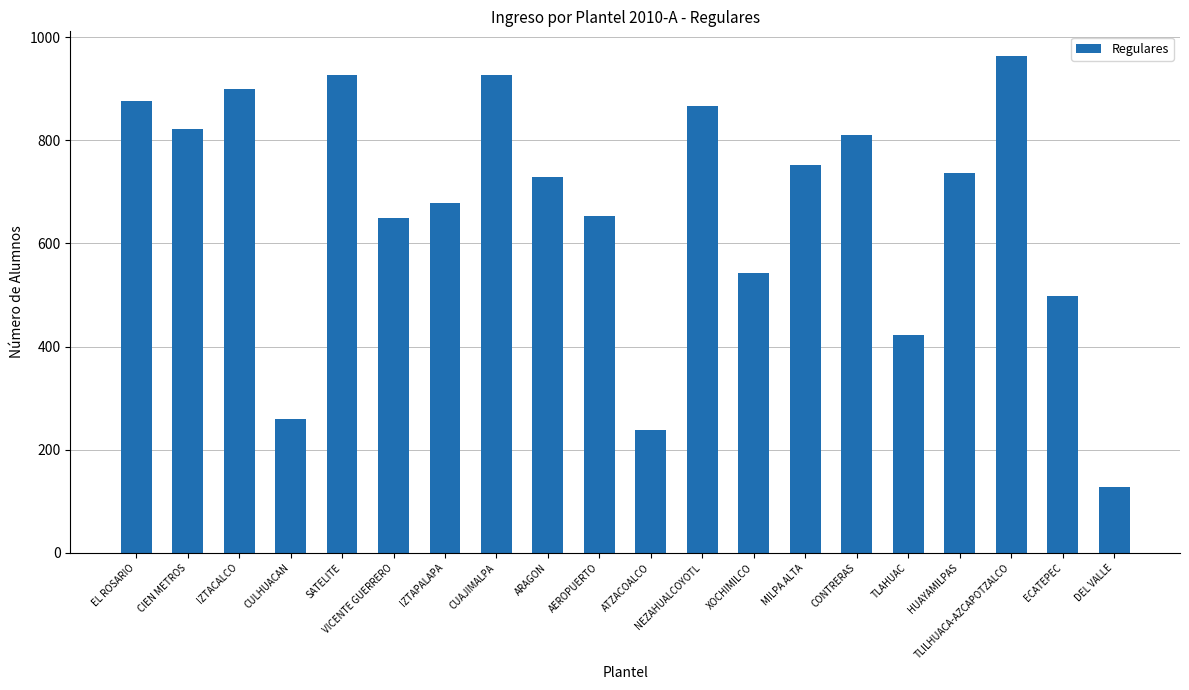

Which label corresponds to the smallest value in the chart?

DEL VALLE